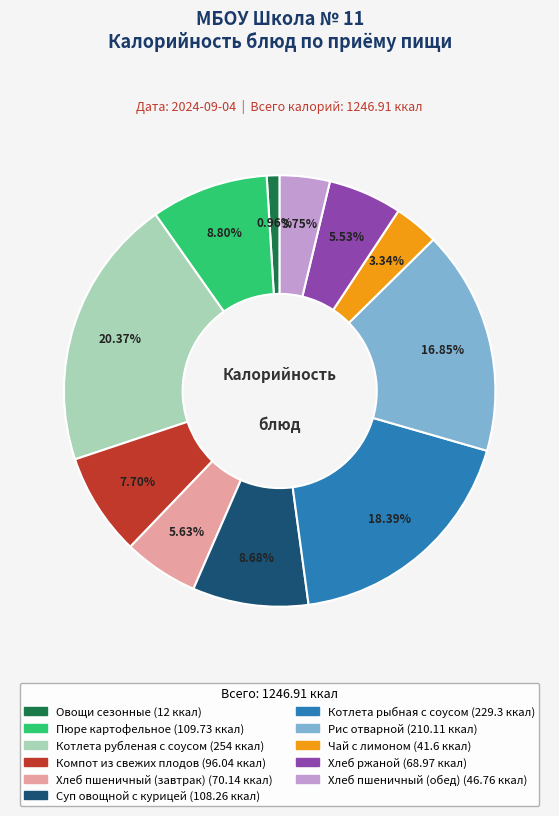

Combined, do Пюре картофельное and Чай с лимоном account for over 50%?

No